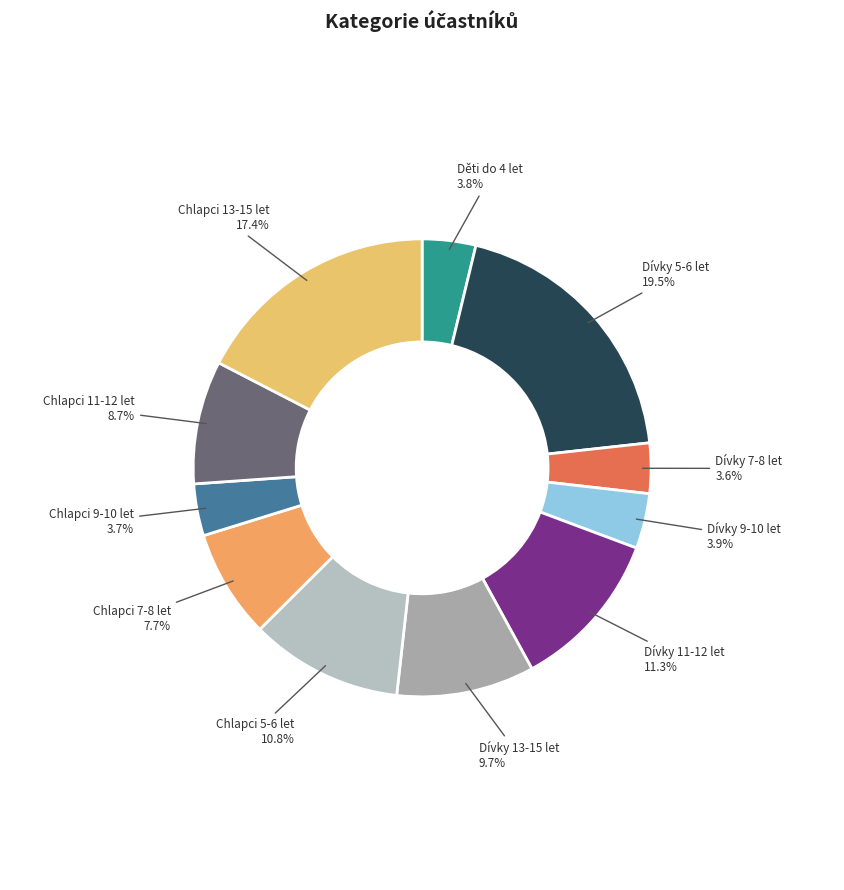

Is there any slice that represents more than half of the pie?

No